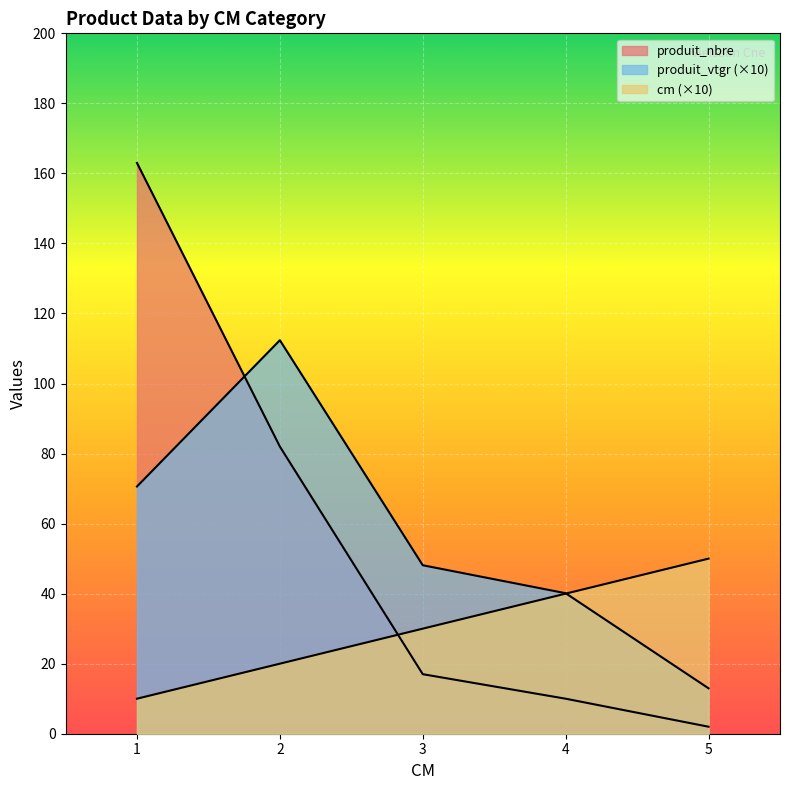

What is the difference between the maximum and minimum values in the produit_vtgr series?

99.4